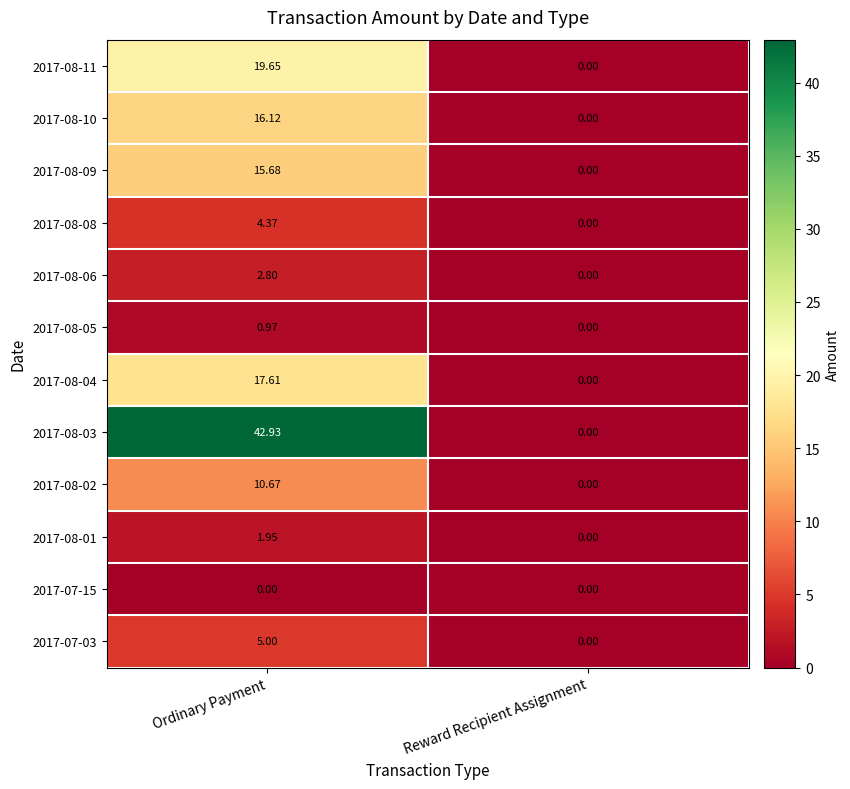

Which label corresponds to the largest value in the chart?

Ordinary Payment